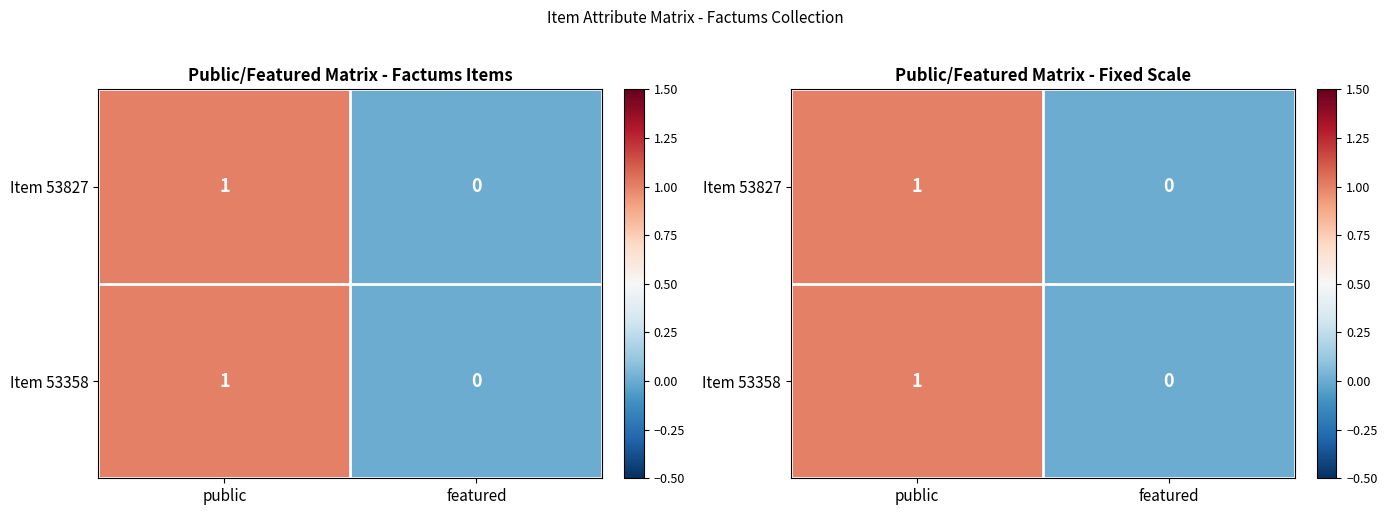

List the labels in order of Item 53358 value, smallest first.

featured, public